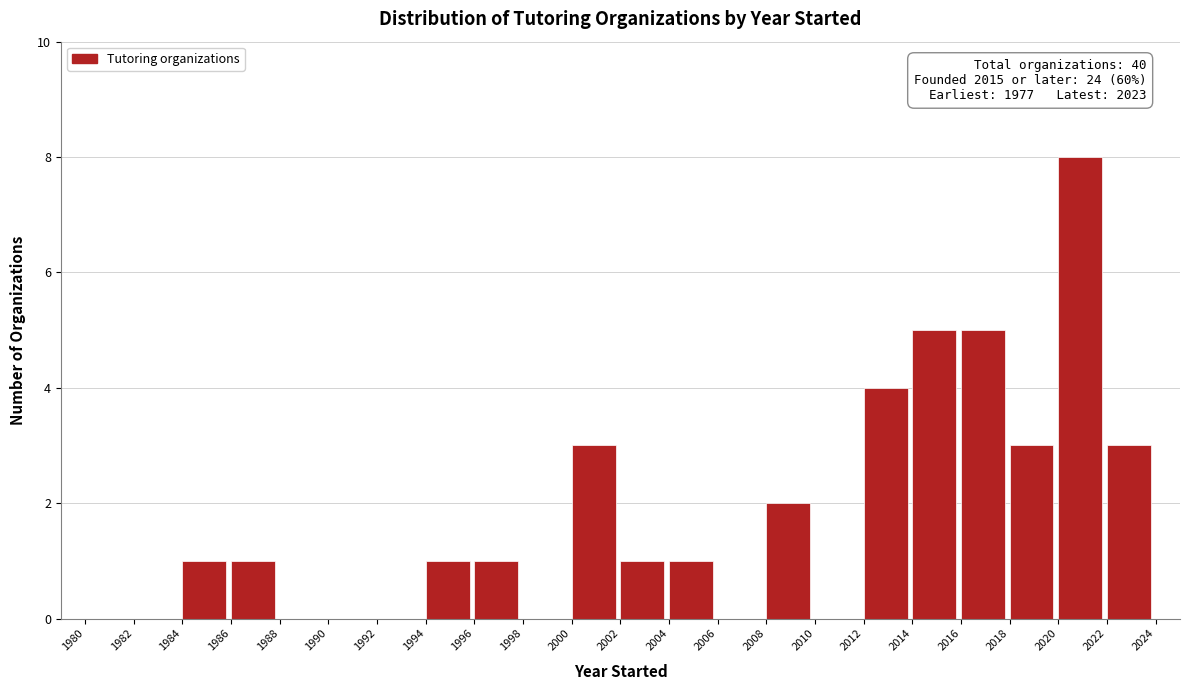

Which range on the x-axis has the tallest bar?

2020 to 2022